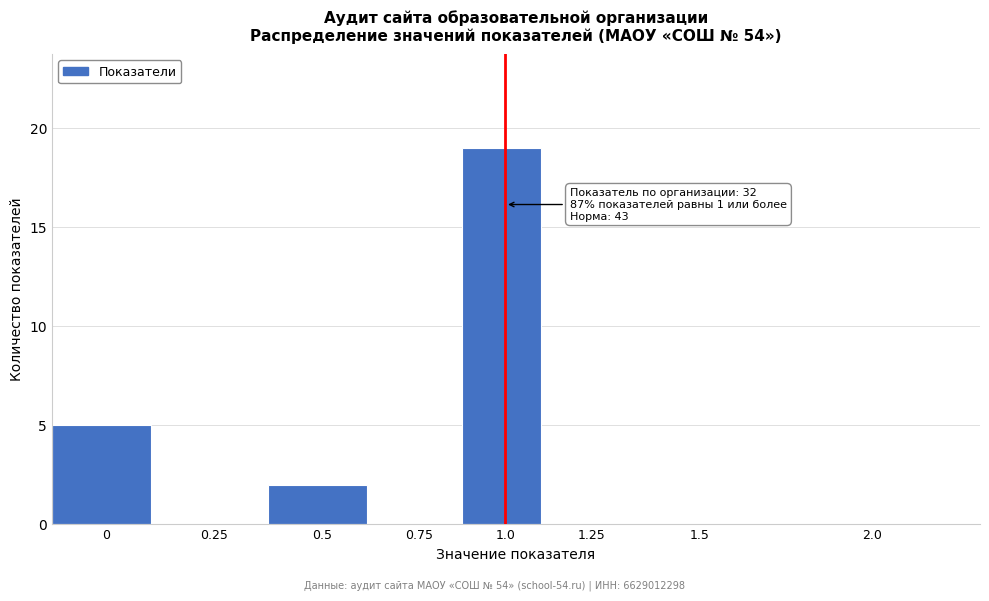

Reading left to right, what are all the values shown in this chart?

0=5	0.25=0	0.5=2	0.75=0	1.0=19	1.25=0	1.5=0	2.0=0